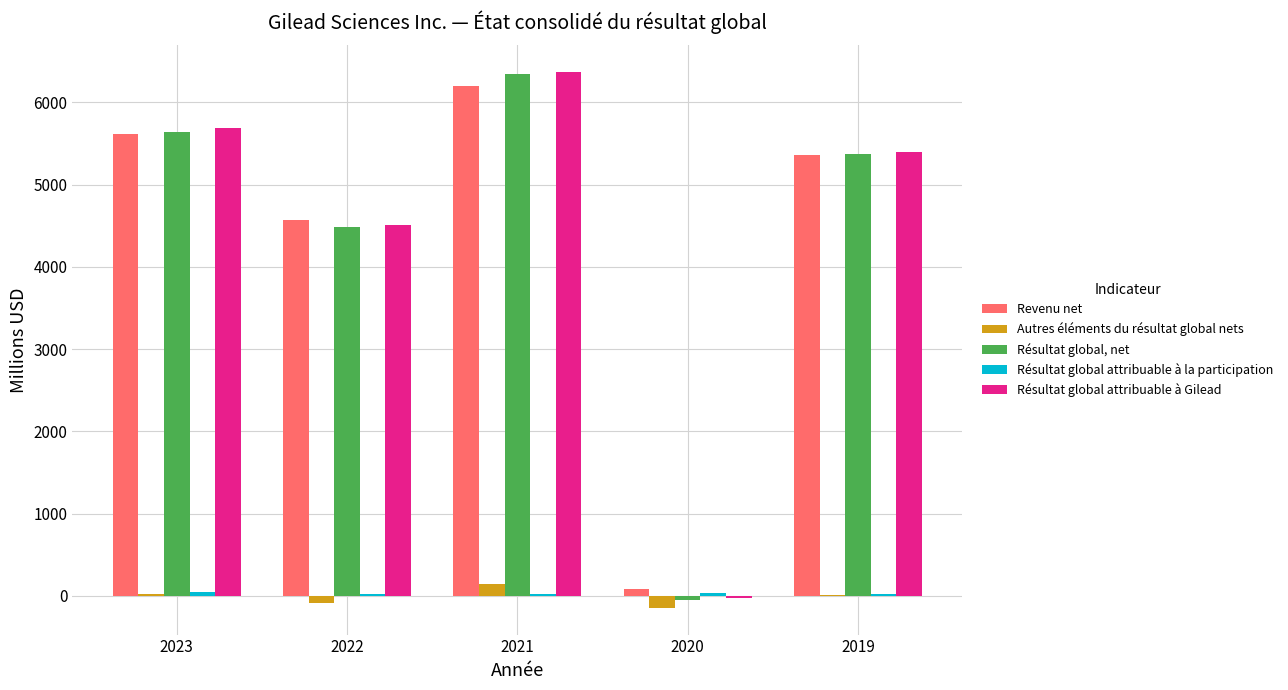

How many data points does each series have?

5